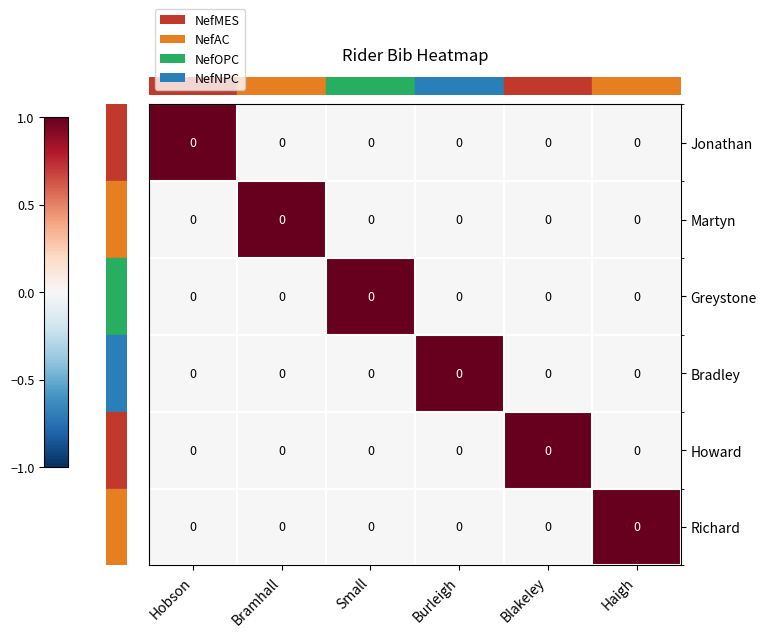

Which series has the widest spread of values?

row_0